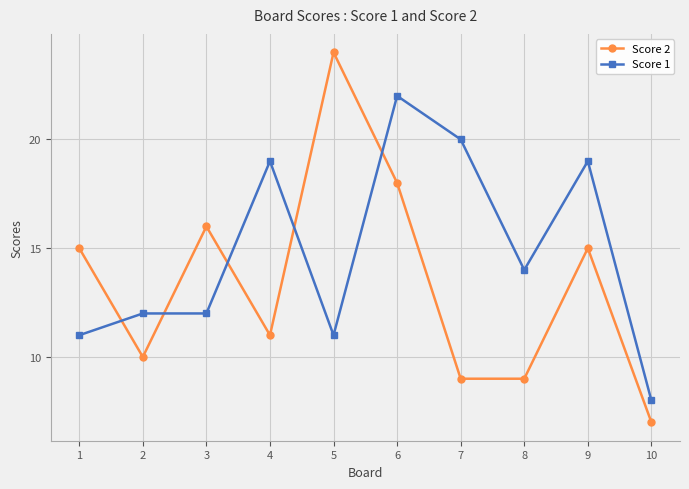

At 3, list the series in order from largest to smallest.

Score 2, Score 1